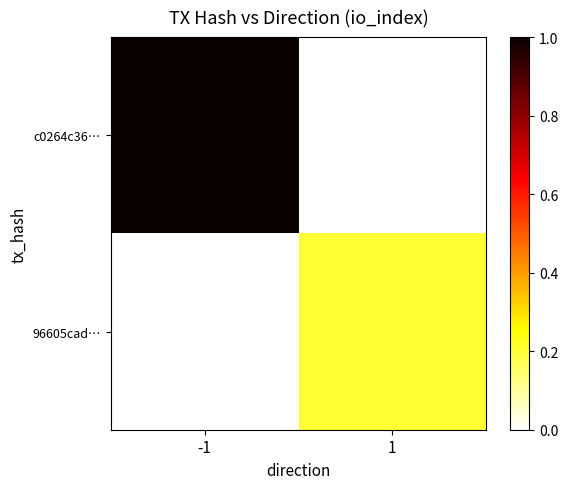

Reading left to right, transcribe all the data shown in this chart.

c0264c36…: -1=1.0	1=0.0
96605cad…: -1=0.0	1=0.2